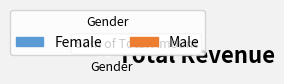

To the nearest percent, what is the average slice percentage?

50%